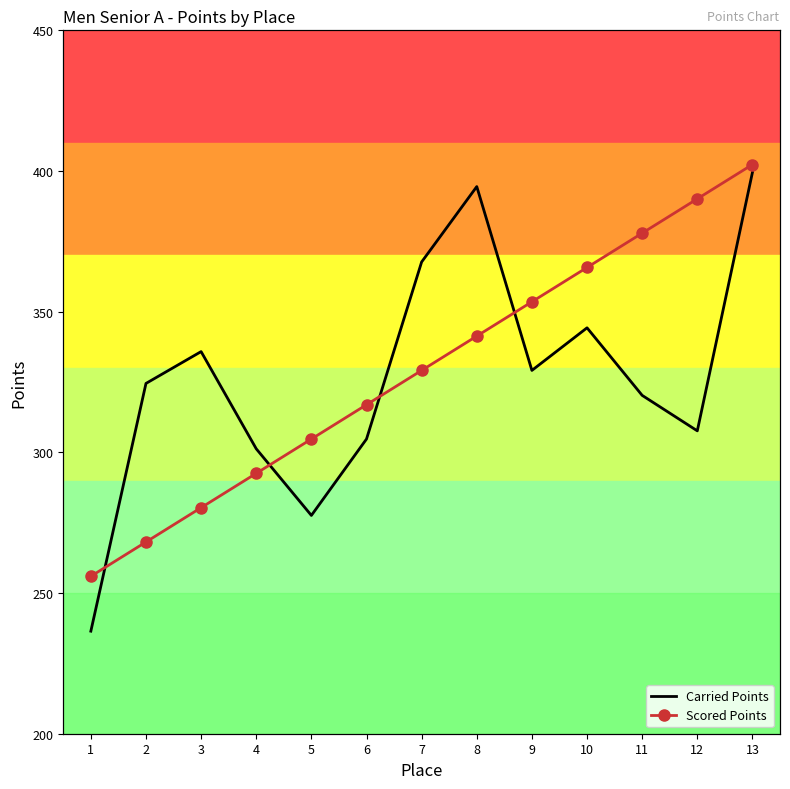

True or false: Carried Points and Scored Points cross at least once.

True